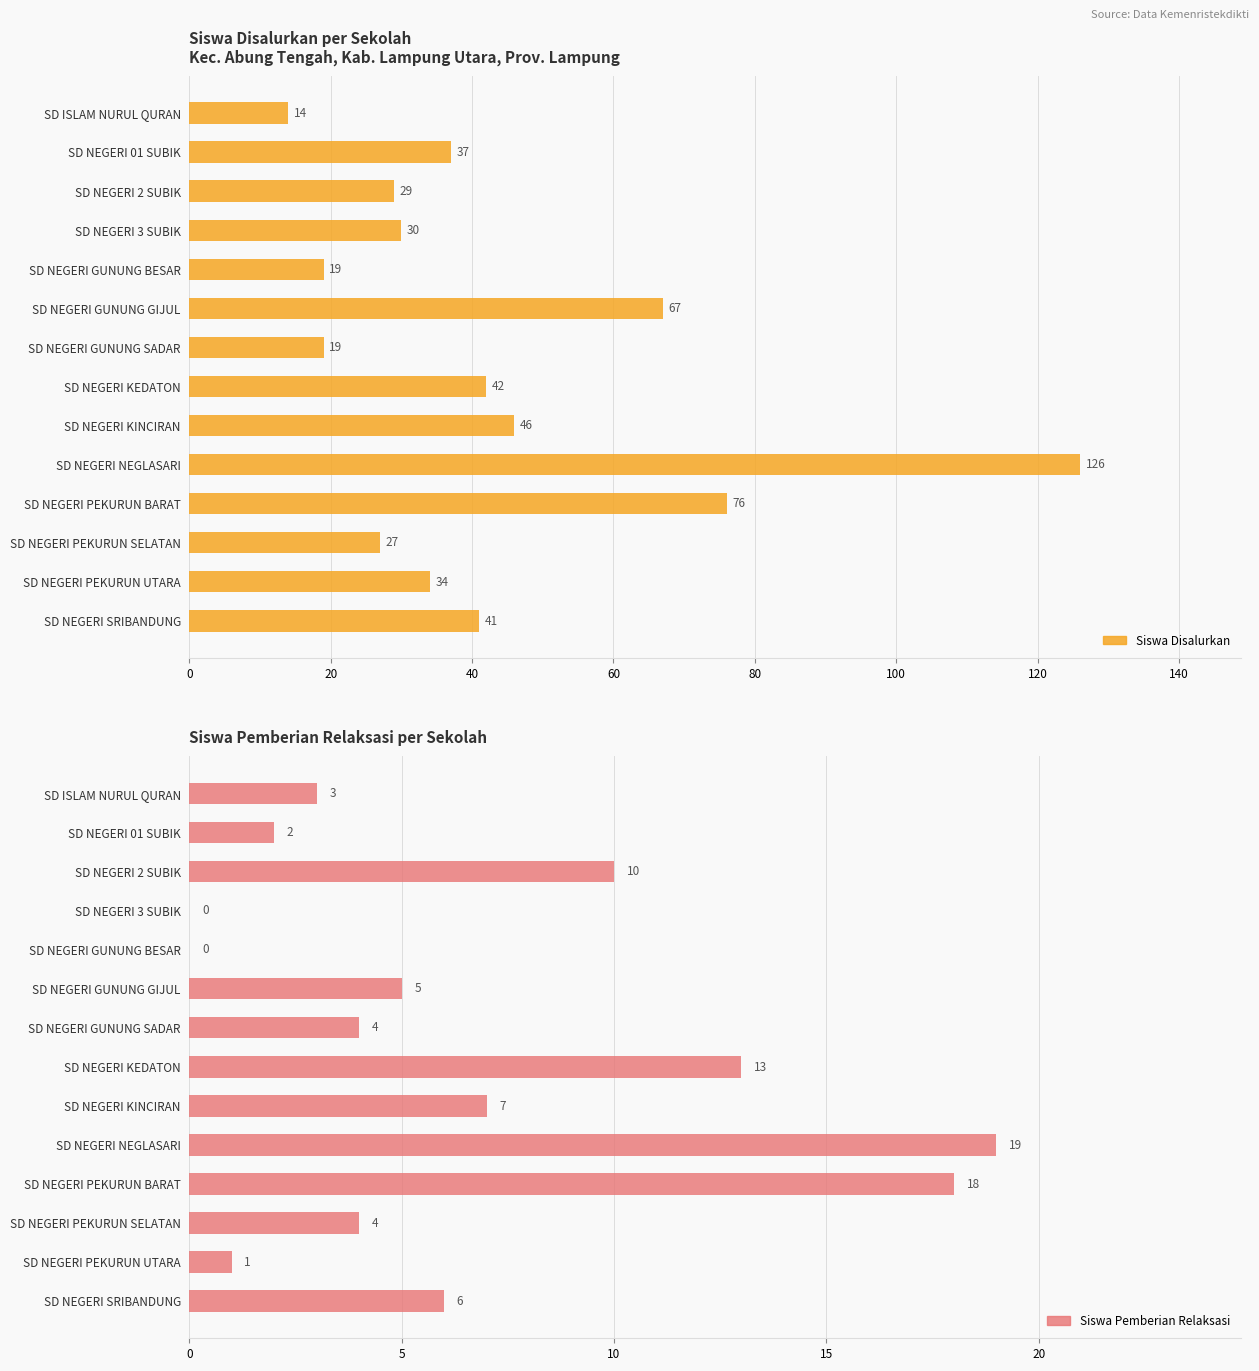

Which series has the widest spread of values?

Siswa Disalurkan